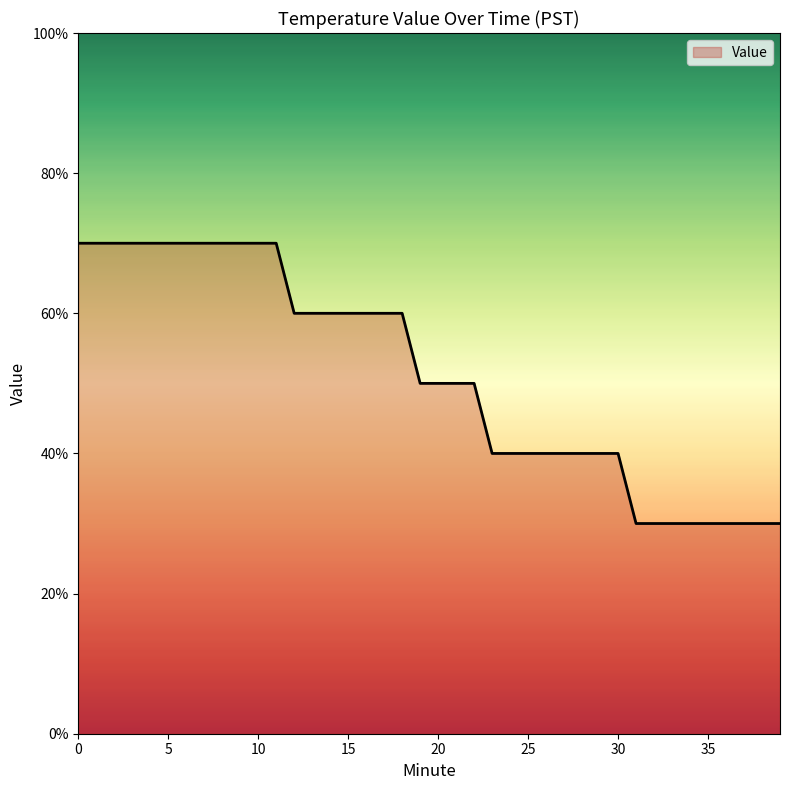

Is this an area chart (filled region under the line)?

Yes